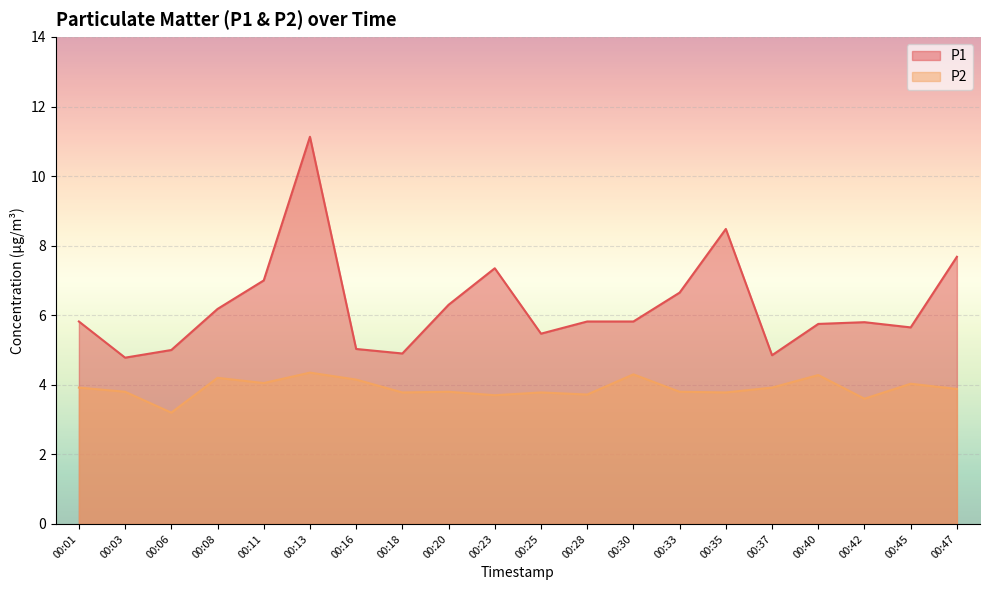

Does the chart display data point markers on the line(s)?

No